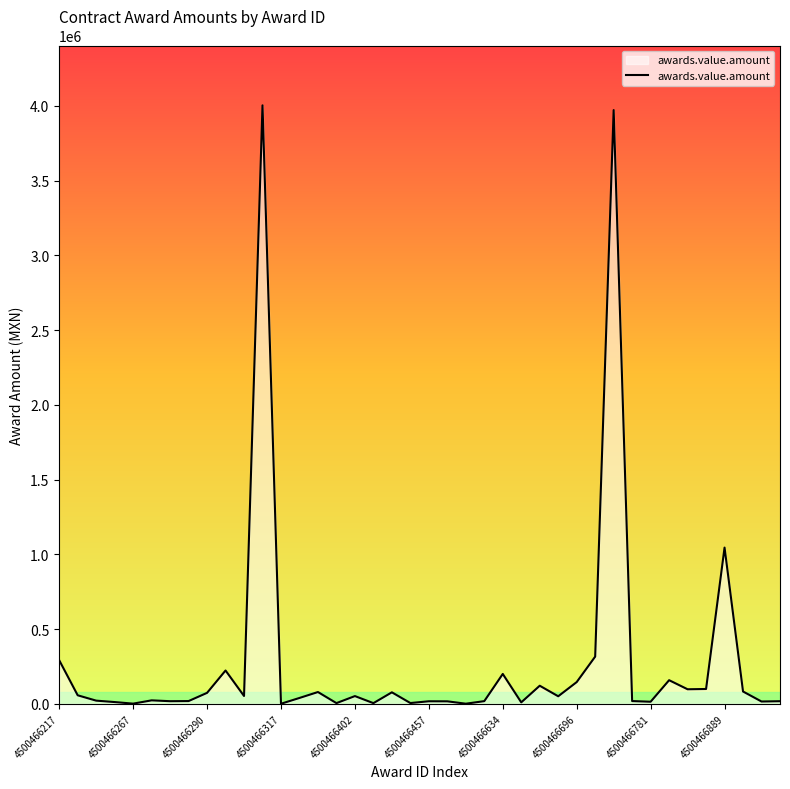

What is the difference between the maximum and minimum values?

4002025.0